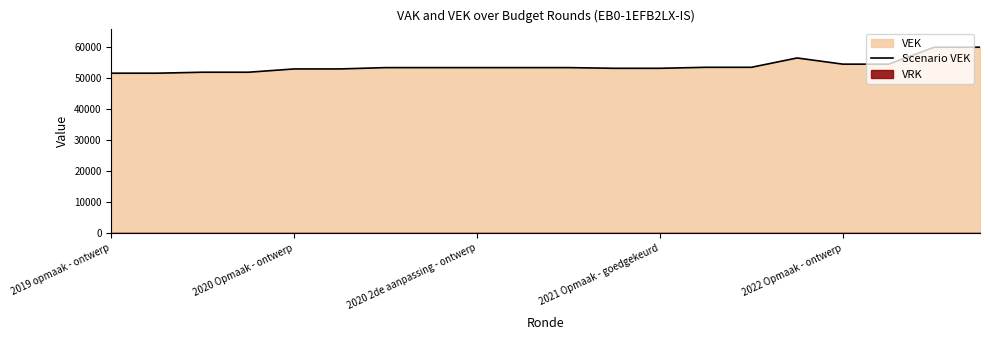

At which category does the data reach its first local peak?

15